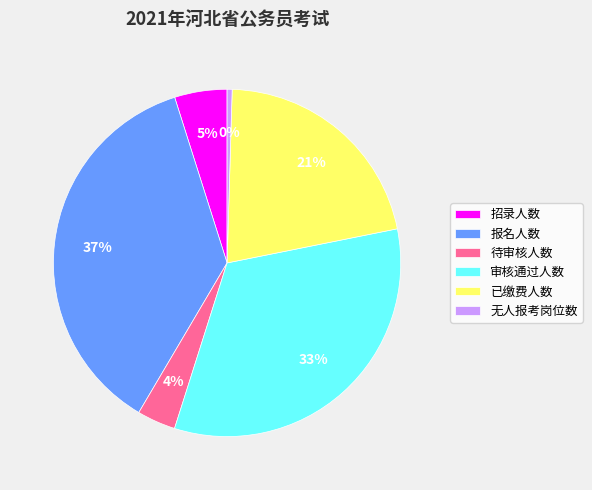

Count the number of slices in the pie.

6